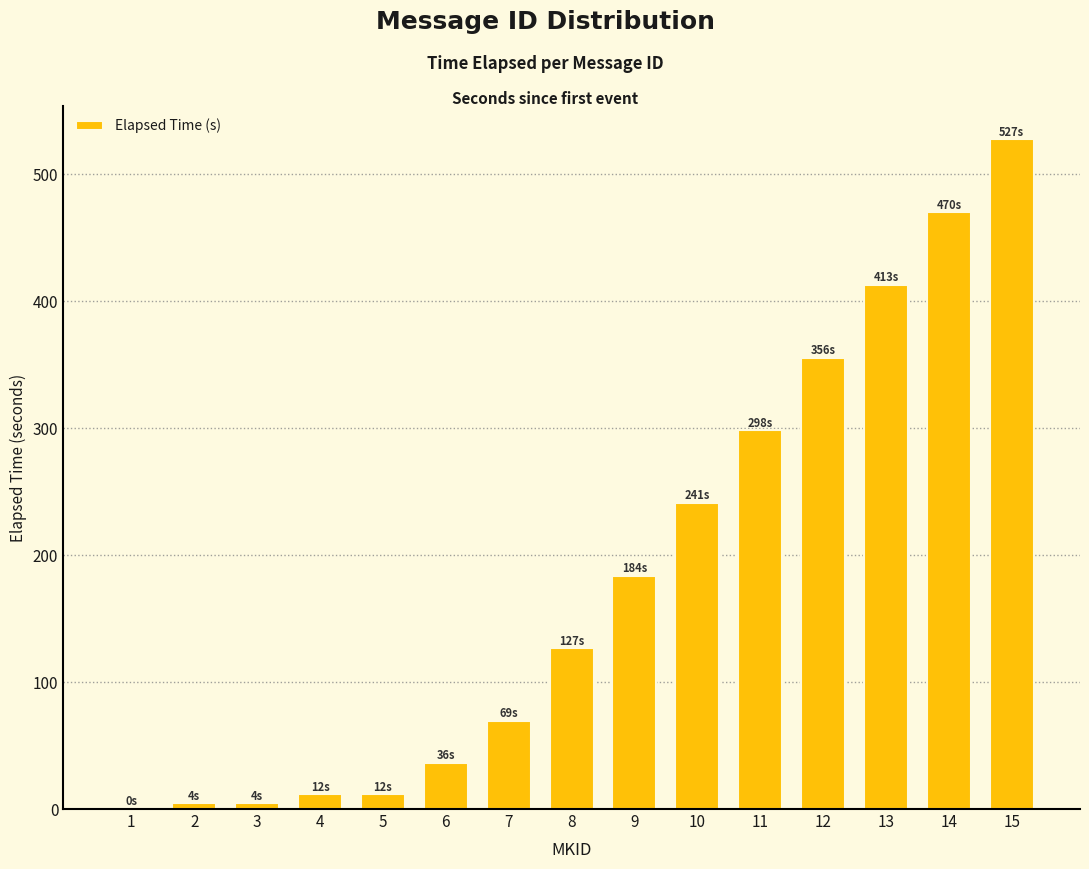

The chart shows a value of 4.5 at 2. True or false?

True